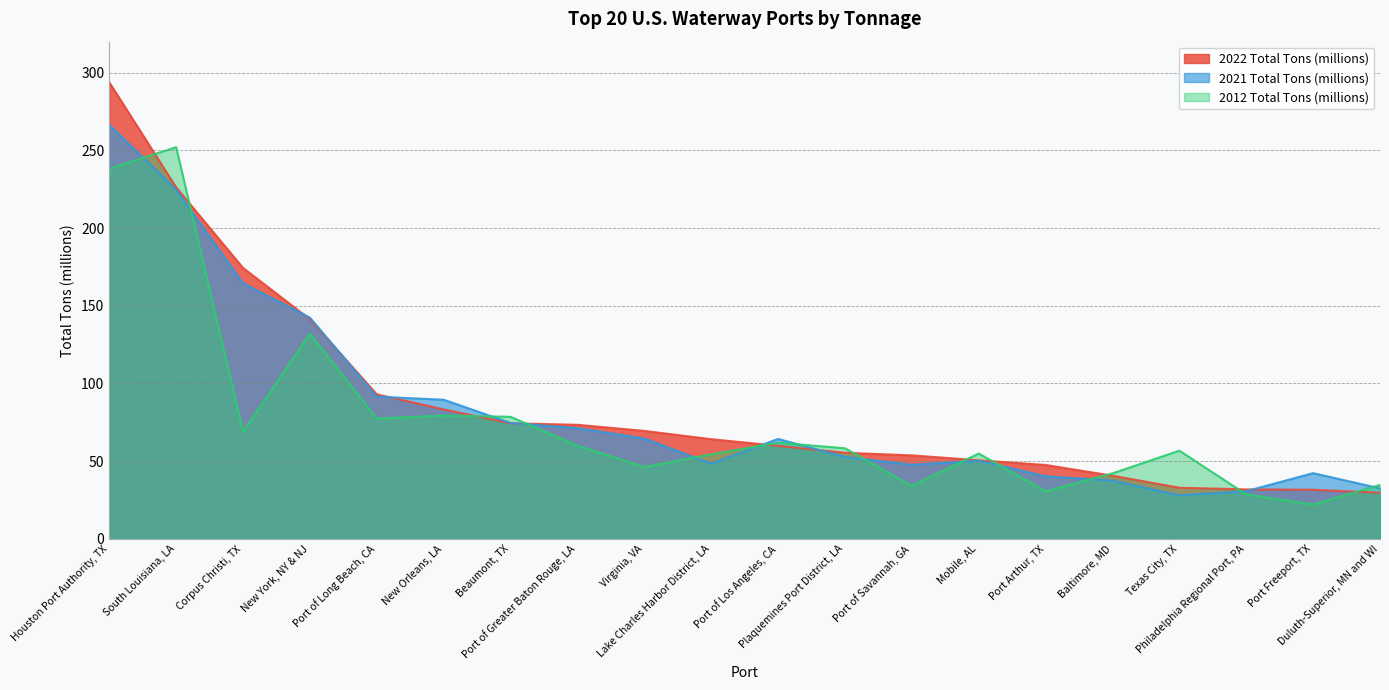

The 2012 Total Tons (millions) series shows 15.2 at Port of Los Angeles, CA. True or false?

False